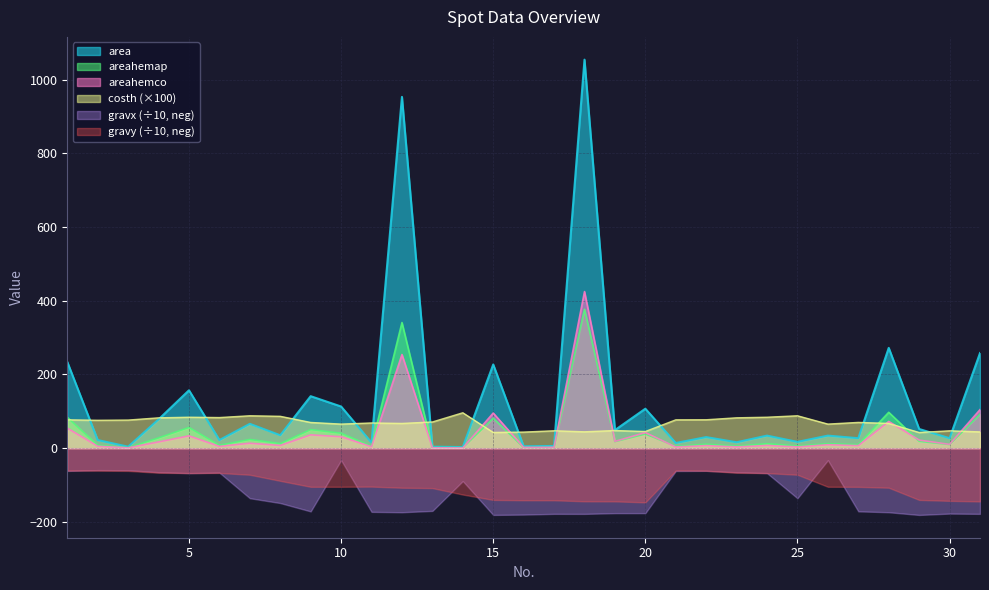

Where is the first local minimum for area?

3